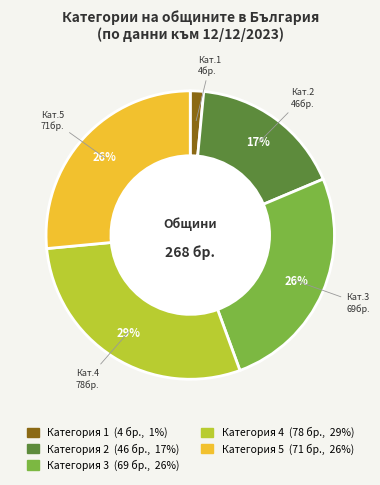

Which has a higher value, Категория 1 or Категория 3?

Категория 3